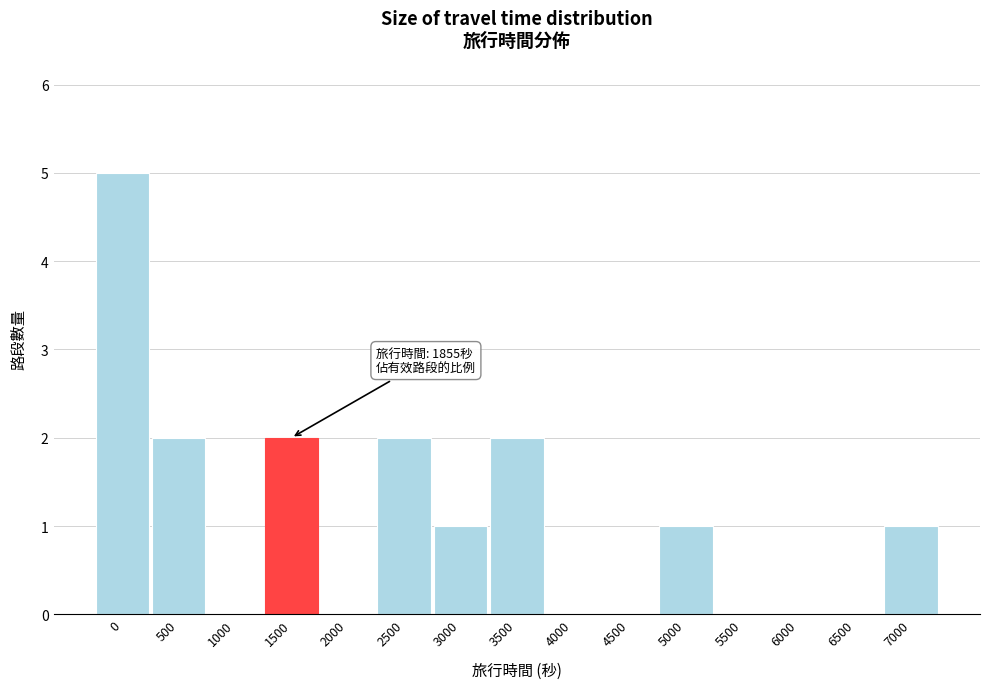

Reading left to right, transcribe all the data shown in this chart.

0=5	500=2	1000=0	1500=2	2000=0	2500=2	3000=1	3500=2	4000=0	4500=0	5000=1	5500=0	6000=0	6500=0	7000=1